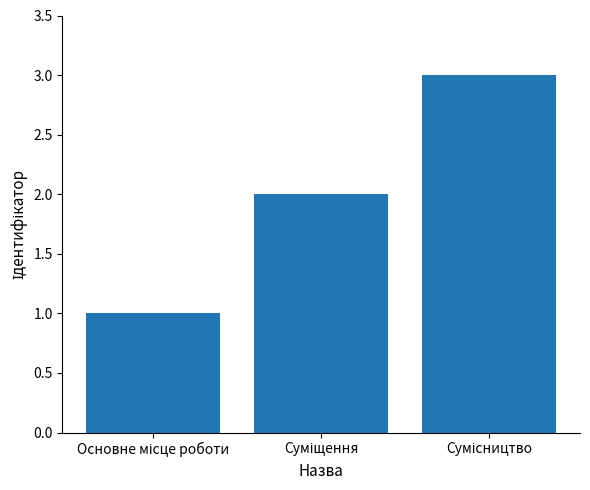

How many distinct data groups are displayed?

1